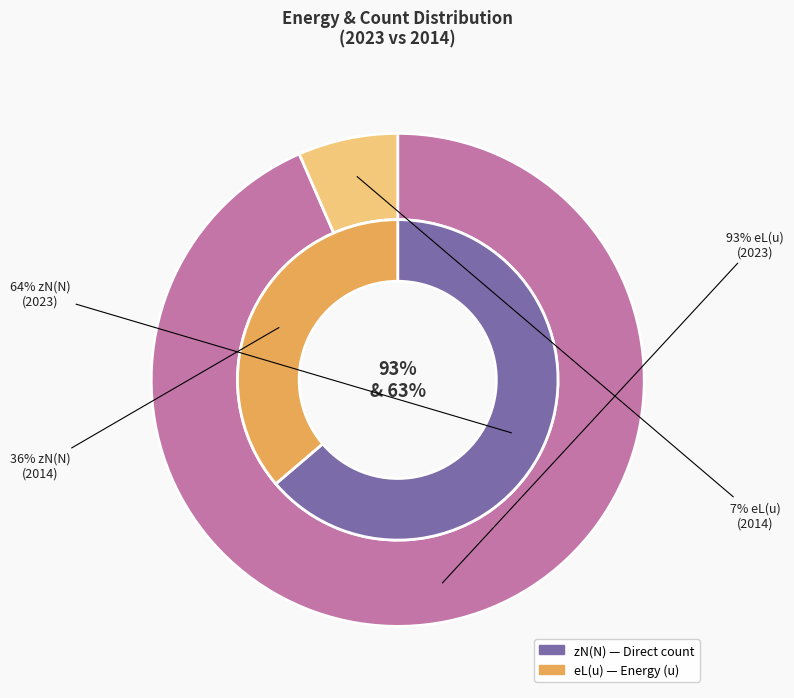

To the nearest percent, what is the combined percentage of 2014 and 2023?

100%